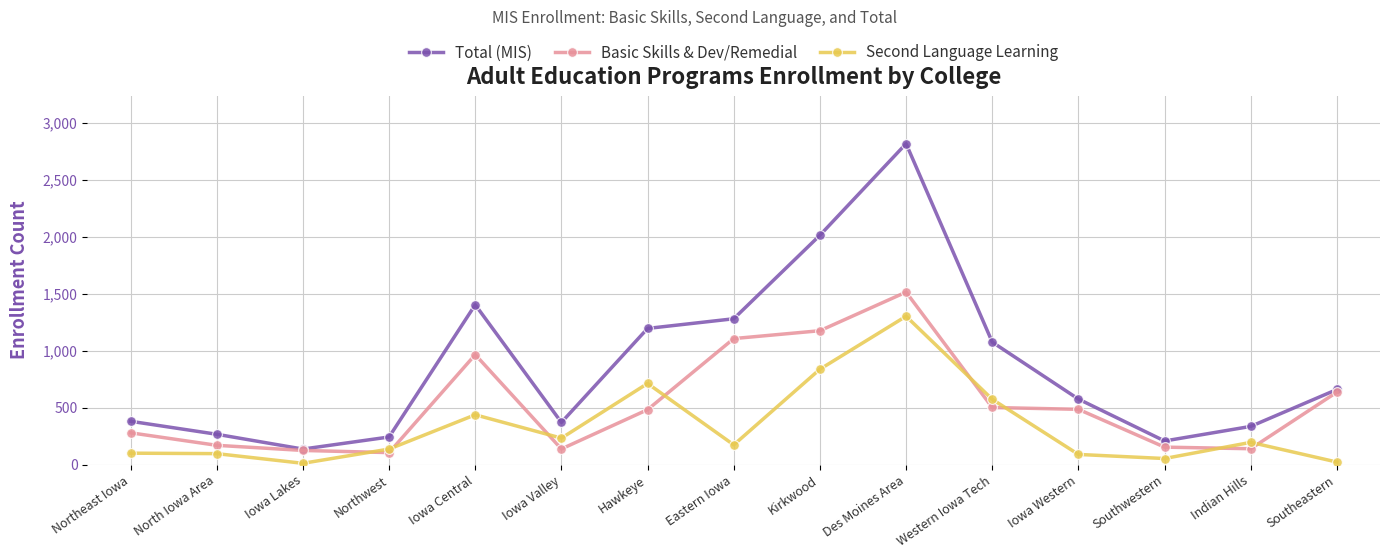

What are all the series names shown in the legend?

Total (MIS), Basic Skills & Dev/Remedial, Second Language Learning